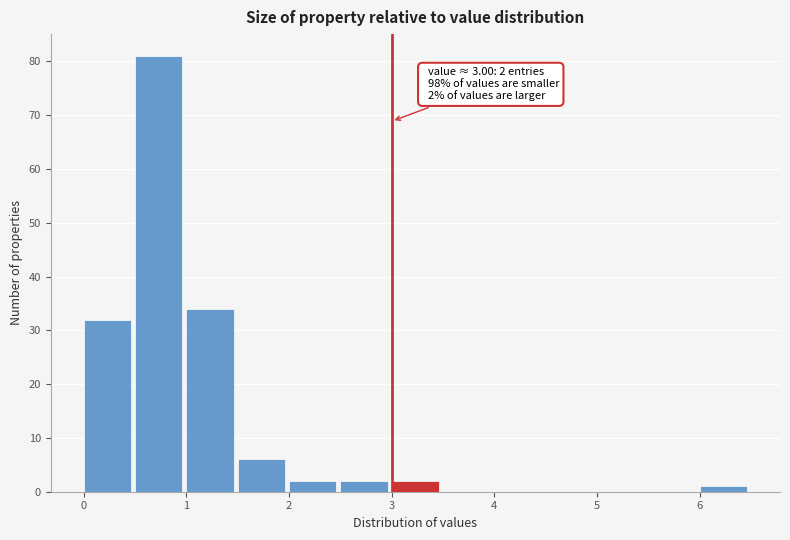

Which range on the x-axis has the tallest bar?

0.5 to 1.0